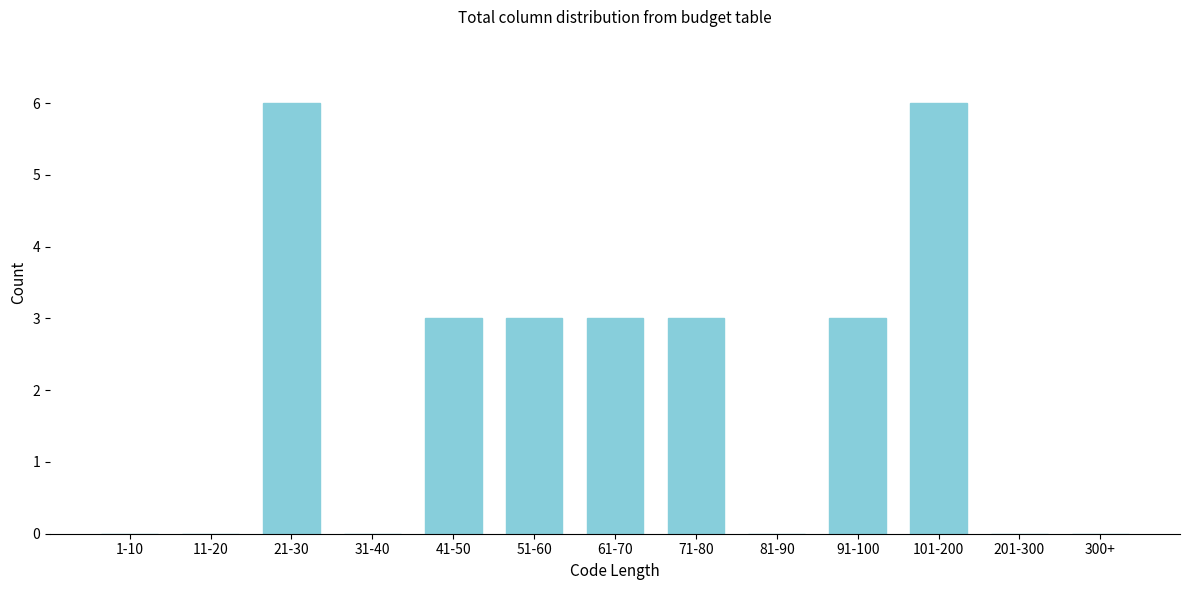

Reading left to right, what are all the values shown in this chart?

1-10=0	11-20=0	21-30=6	31-40=0	41-50=3	51-60=3	61-70=3	71-80=3	81-90=0	91-100=3	101-200=6	201-300=0	300+=0